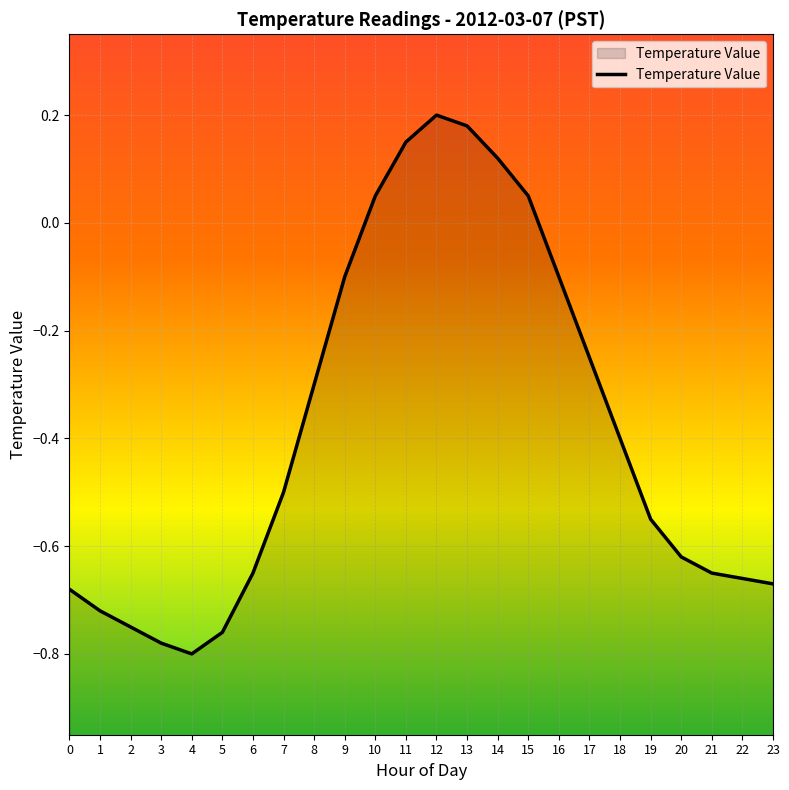

True or false: the data shows -0.4 at 18.

True